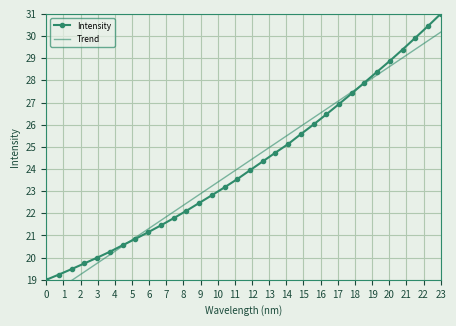

True or false: Intensity has more than 1 points higher than both neighbors.

False